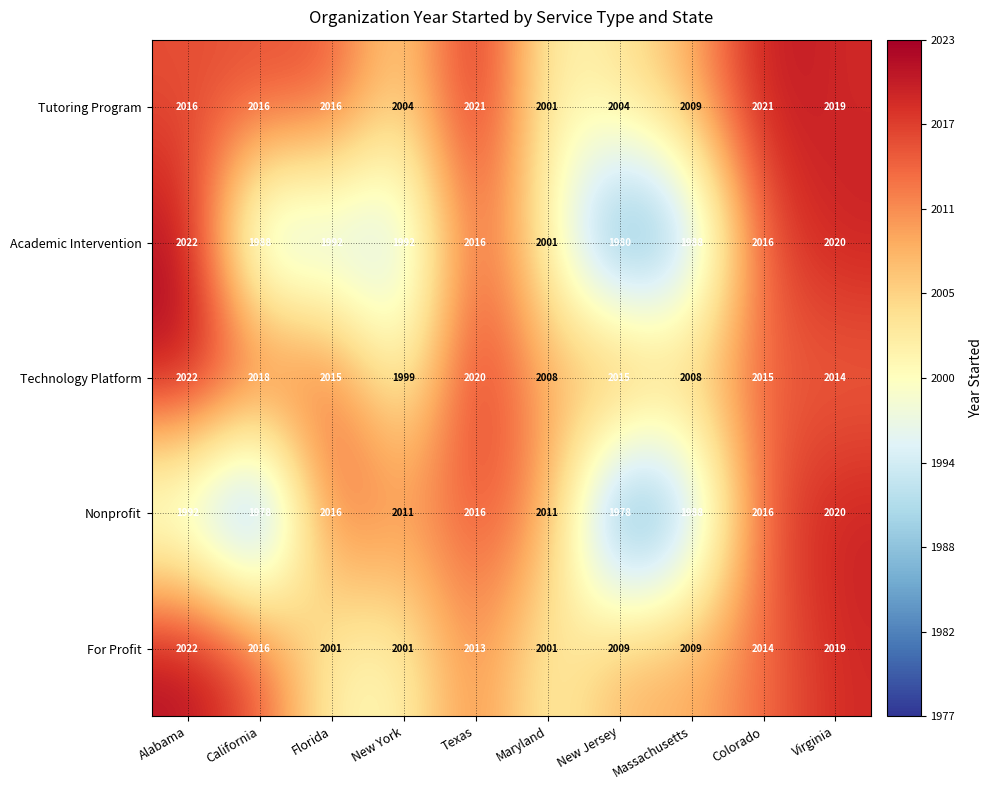

Which label corresponds to the largest value in the chart?

Alabama